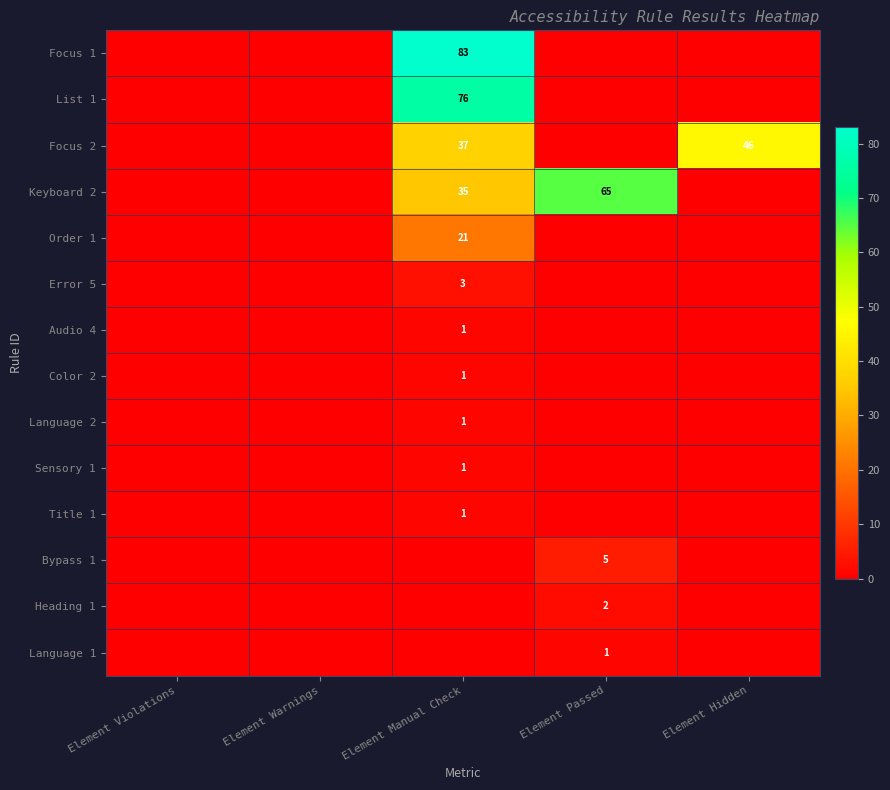

Is it true that Focus 2 equals 37 at Element Manual Check?

True